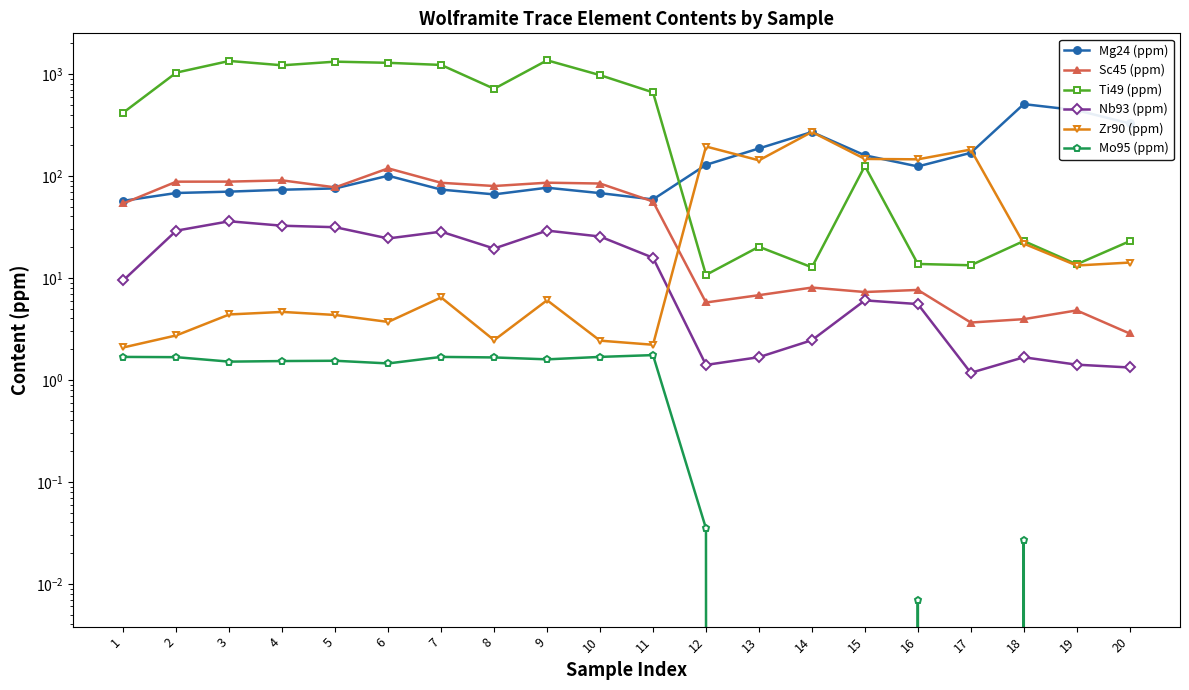

Is the value of Sc45 (ppm) at 10 greater than the value of Nb93 (ppm) at 8?

Yes